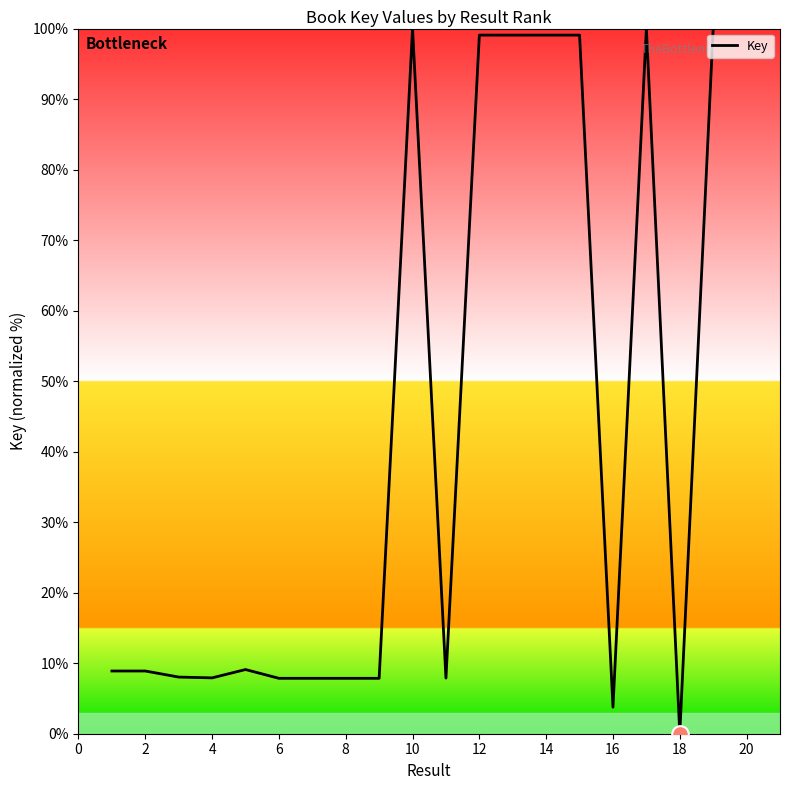

True or false: the data has more than 2 interior local peaks.

True